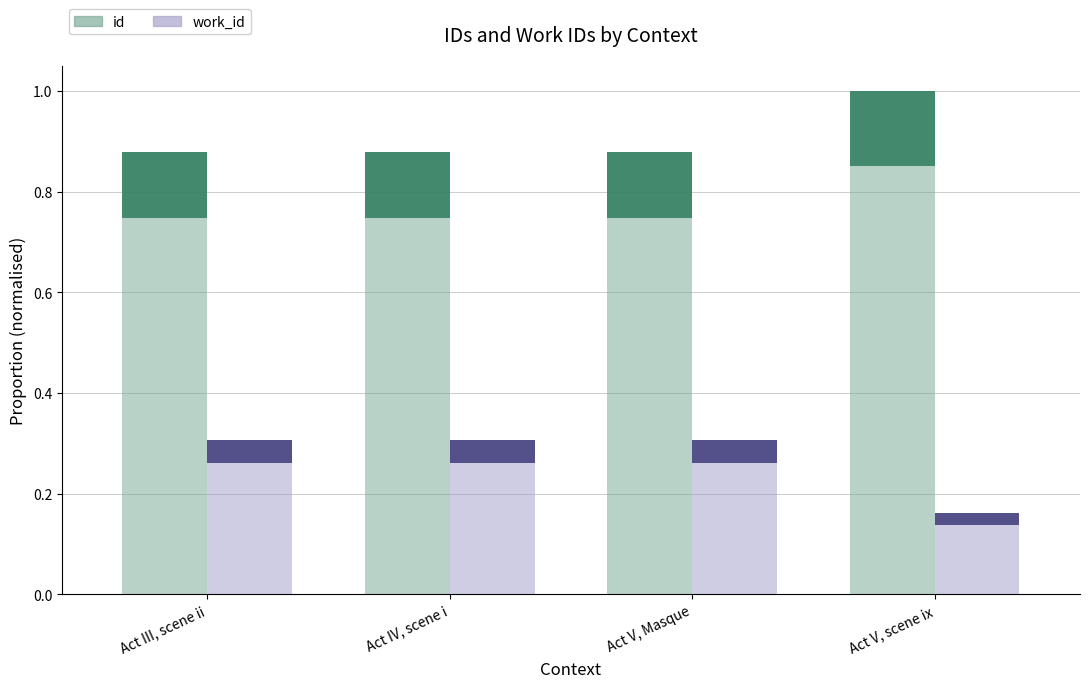

What position from the right is Act V, Masque?

2